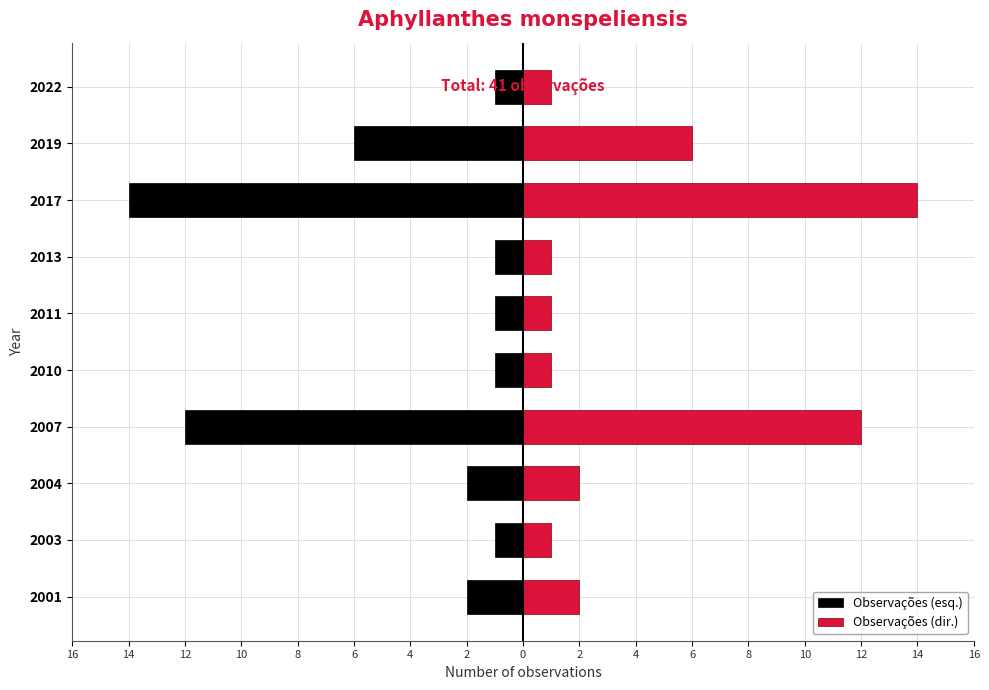

Is it true that Observações (dir.) equals 1 at 2013?

True